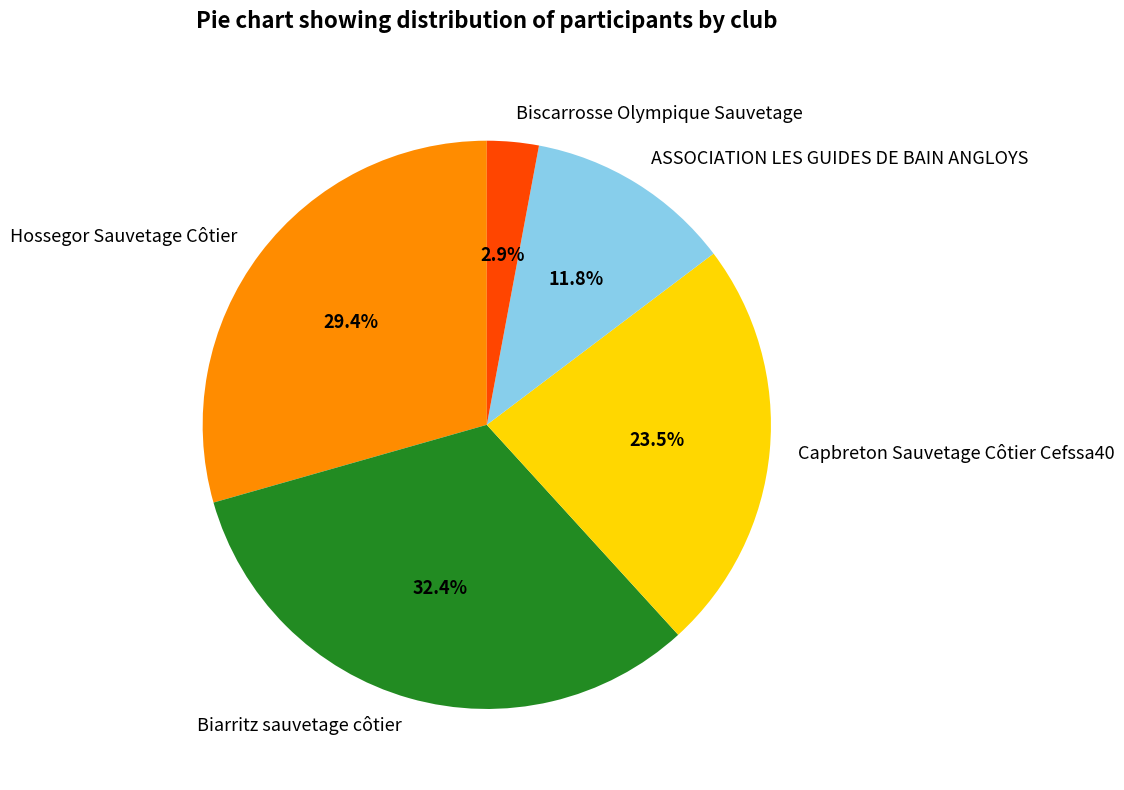

To the nearest percent, what portion does Biarritz sauvetage côtier represent?

32%